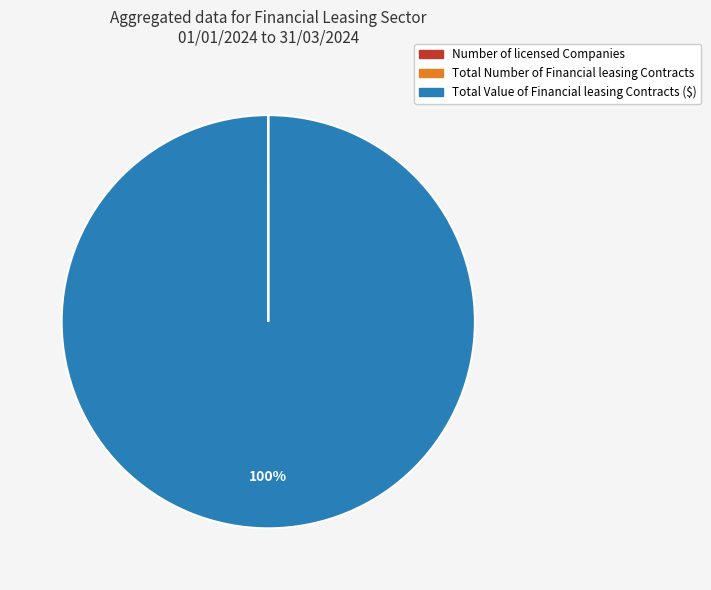

Which category has the biggest portion of the pie?

Total Value of Financial leasing Contracts ($)